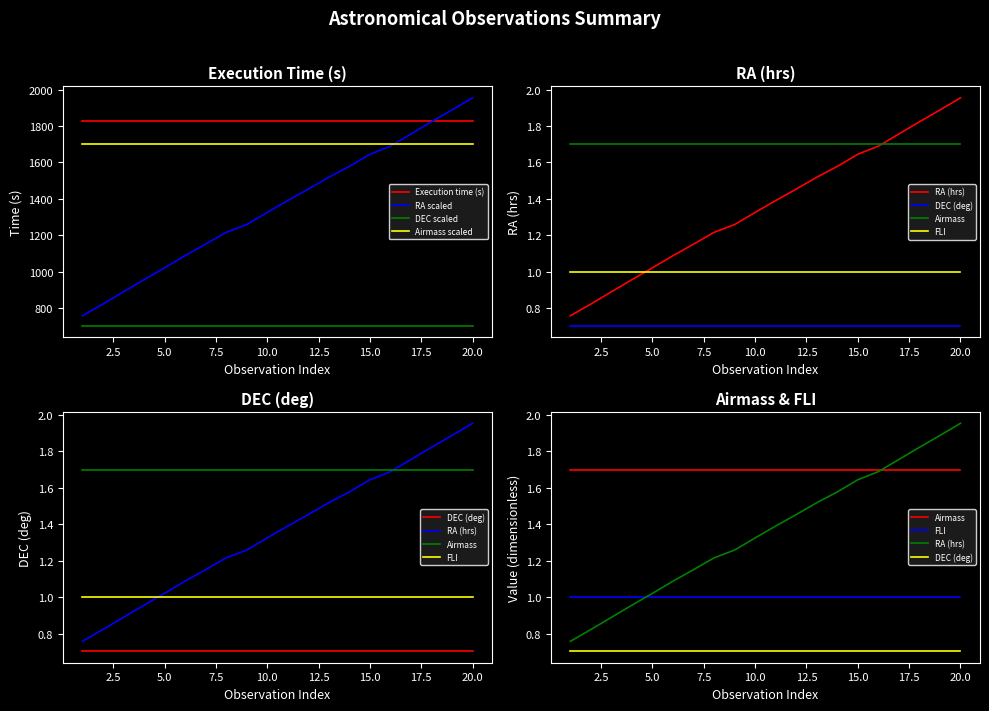

What is the lowest value of the DEC (deg) series?

0.7